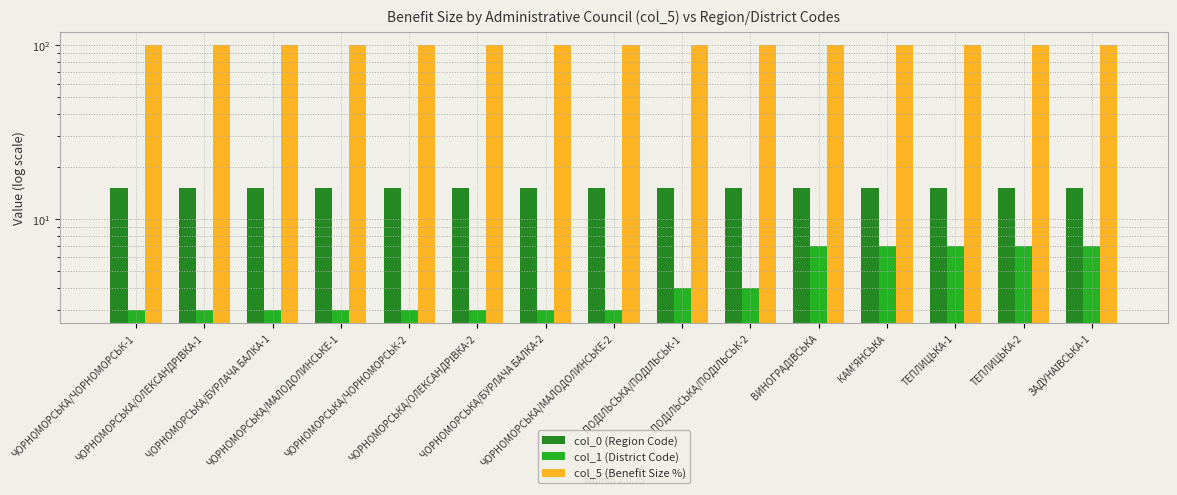

What is the minimum value for col_0 (Region Code)?

15